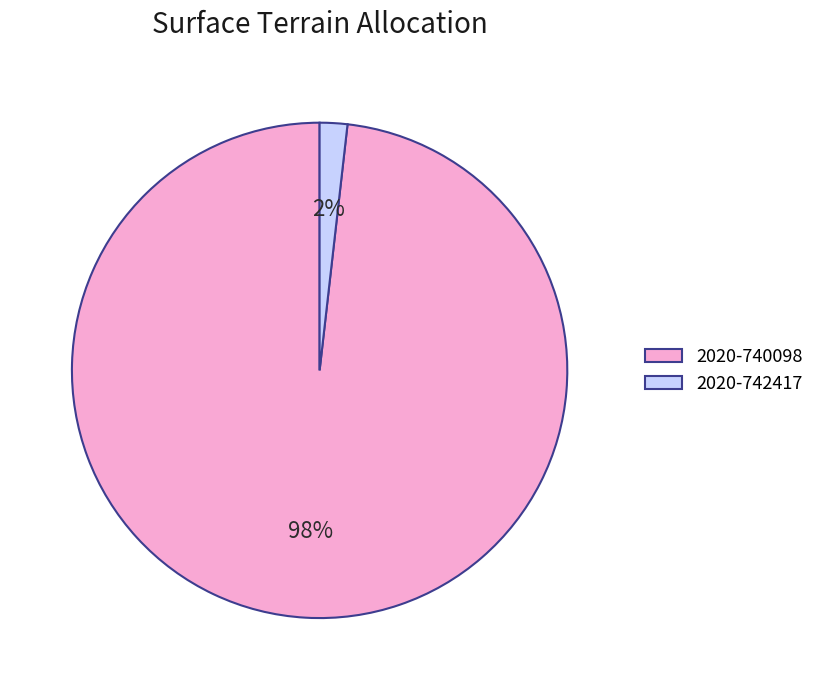

Which slice is the smallest?

2020-742417